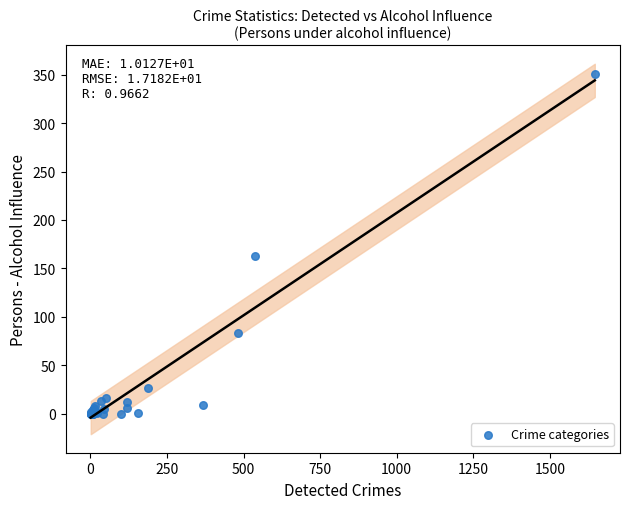

What Y value in the scatter plot is closest to 175?

163